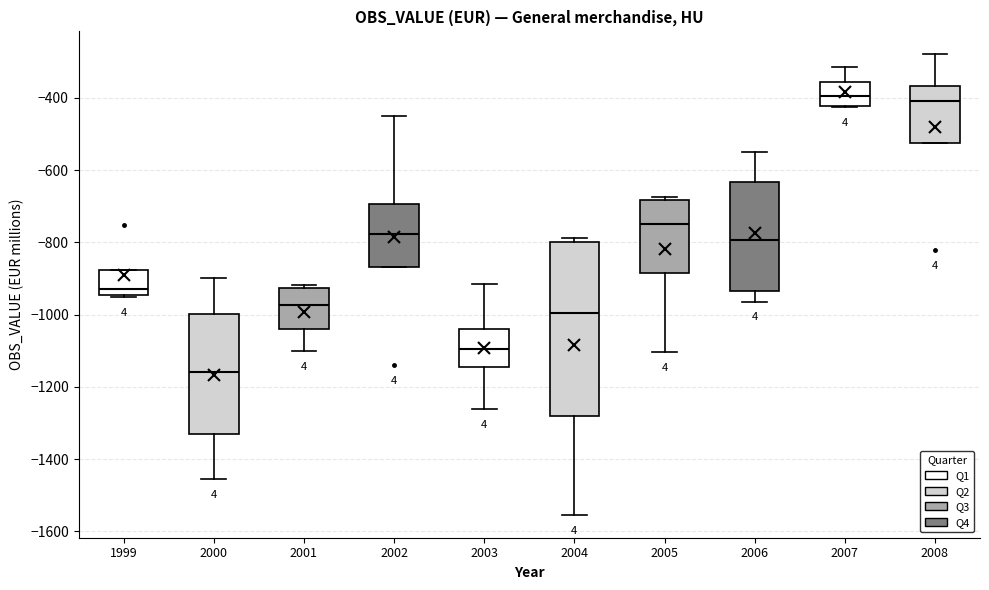

Where does the median line of the box at x = 2008 sit on the y-axis? The values are not printed on the chart, so give them approximately, as read against the axis.

-400